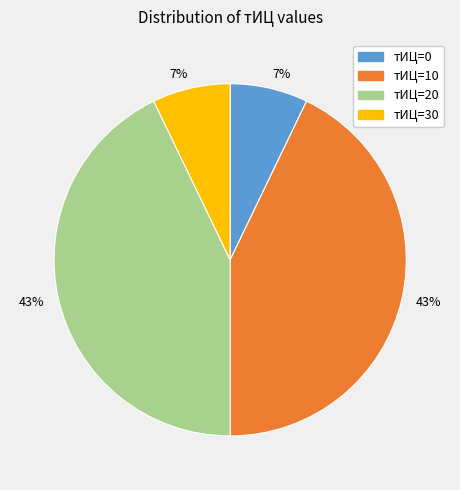

Does any single category account for the majority?

No